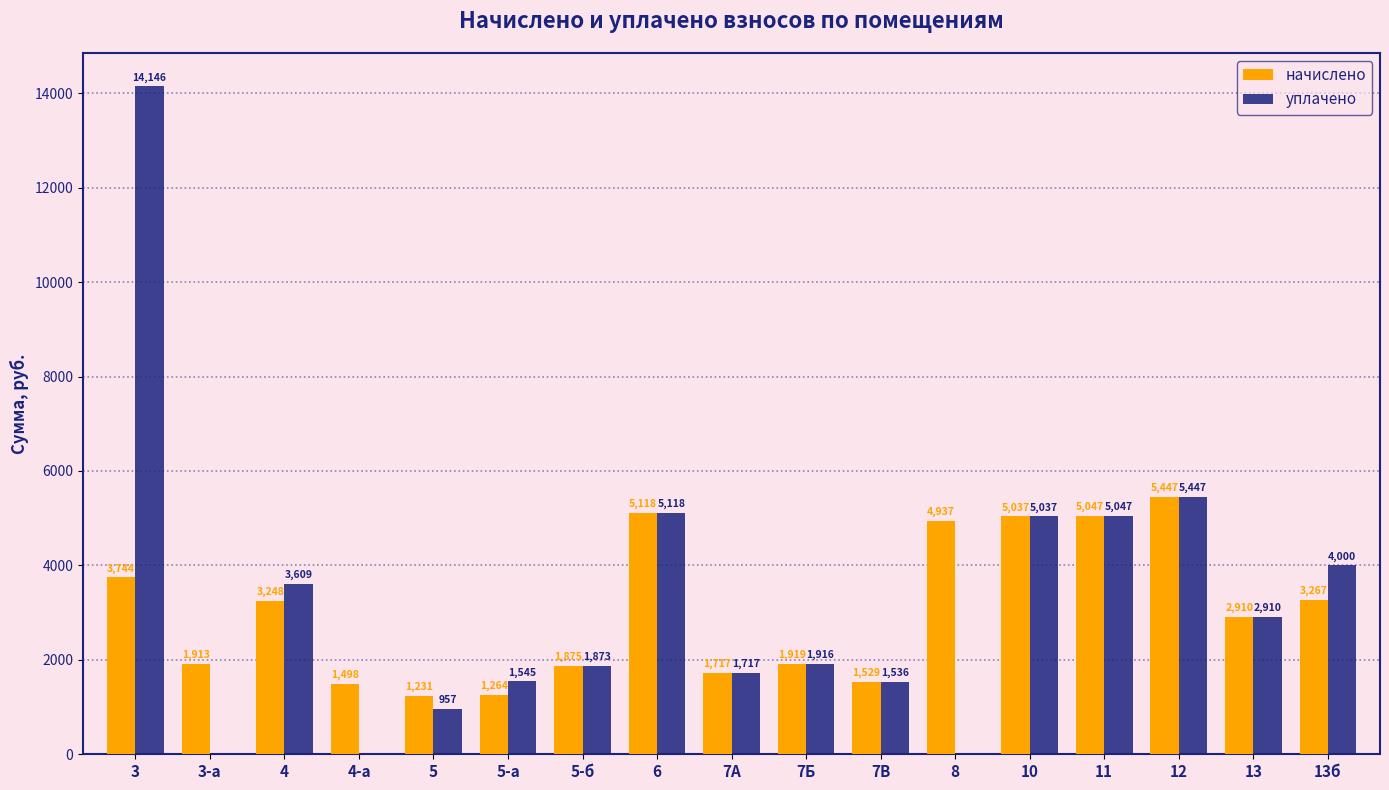

The начислено series shows 2061.6 at 5-а. True or false?

False